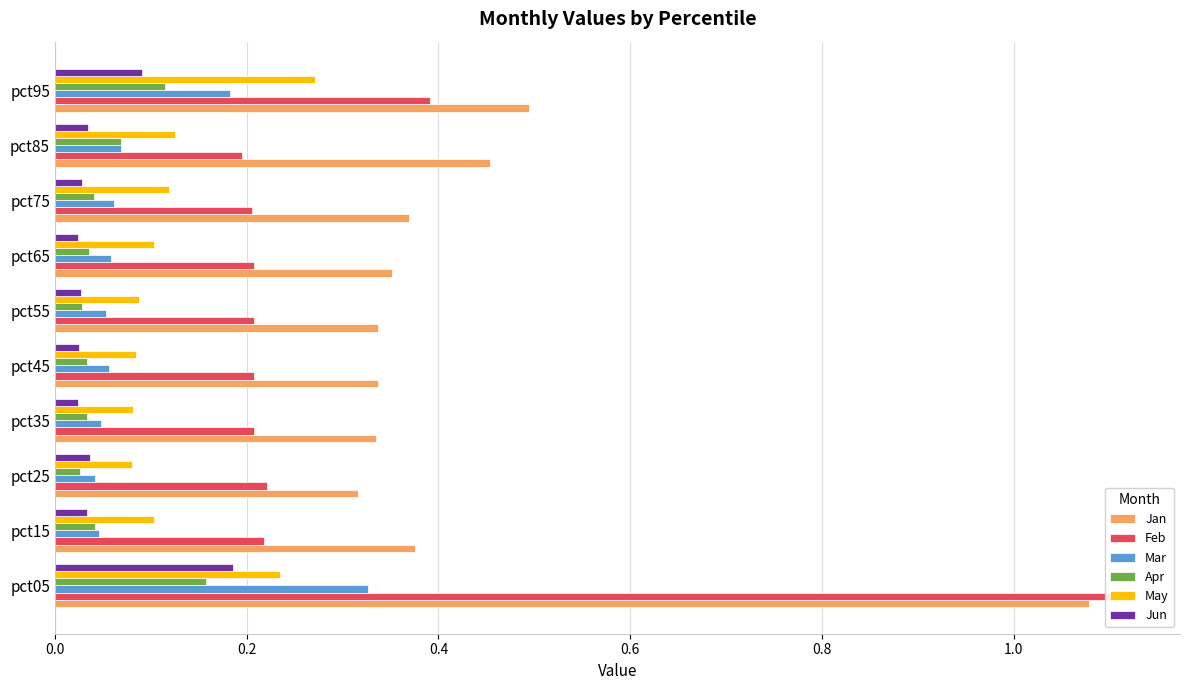

Between pct05 and pct15, which series saw the biggest shift?

Feb